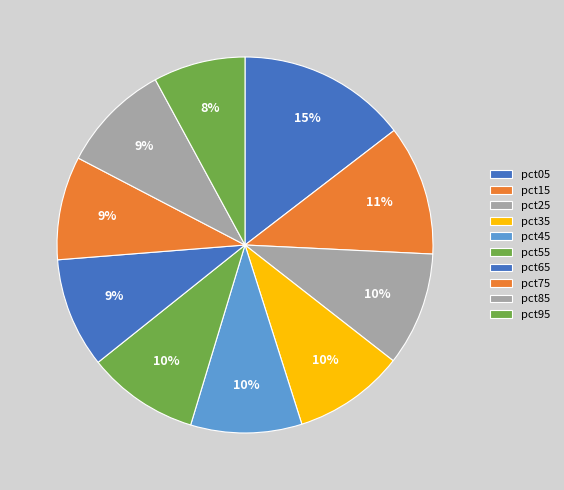

Rank the categories by value from lowest to highest.

pct95, pct75, pct85, pct65, pct35, pct45, pct55, pct25, pct15, pct05